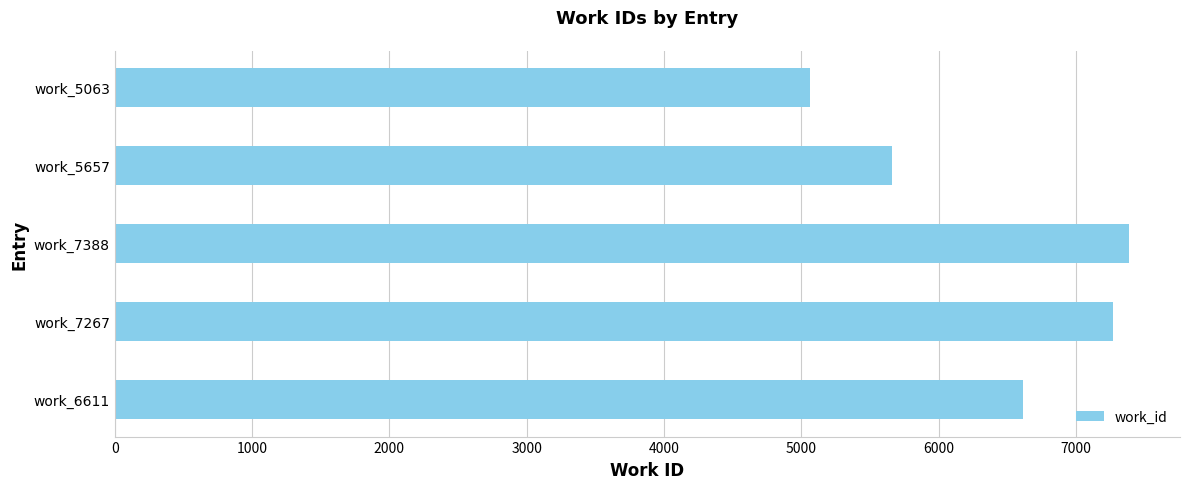

Count the number of data series in this chart.

1